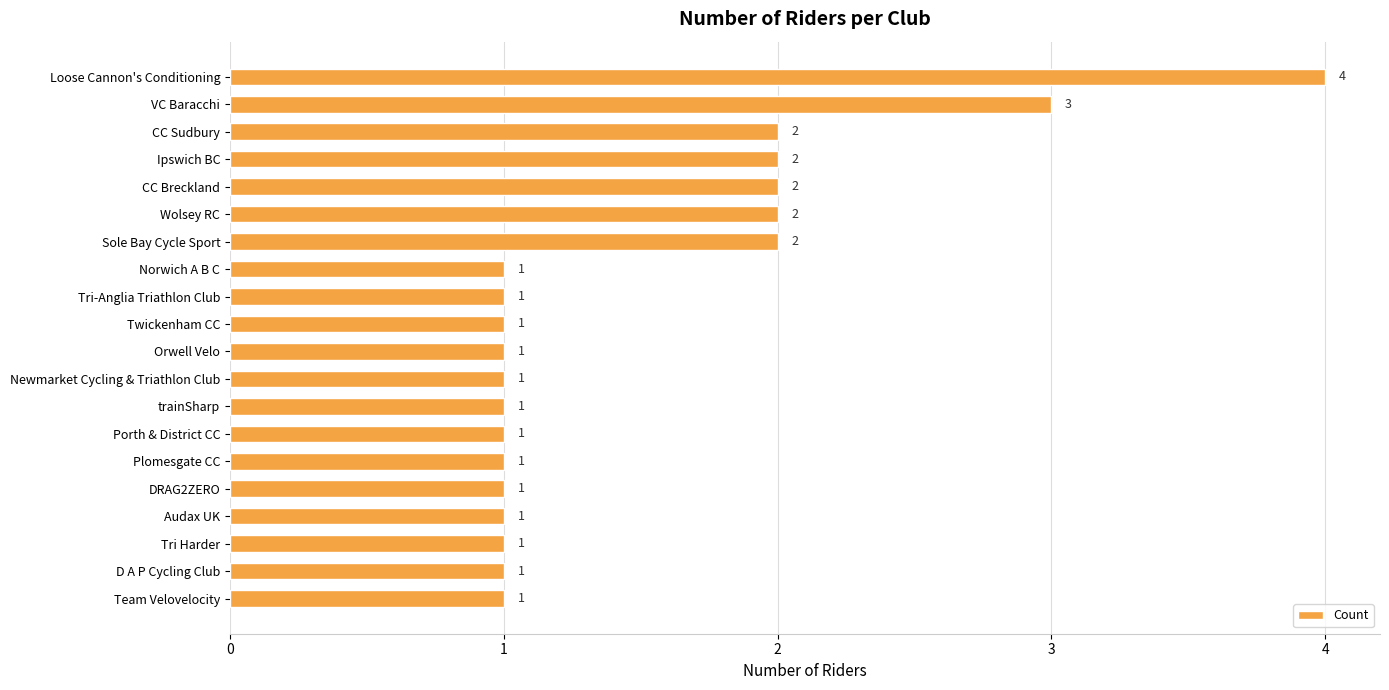

Reading top to bottom, transcribe all the data shown in this chart.

4	3	2	2	2	2	2	1	1	1	1	1	1	1	1	1	1	1	1	1